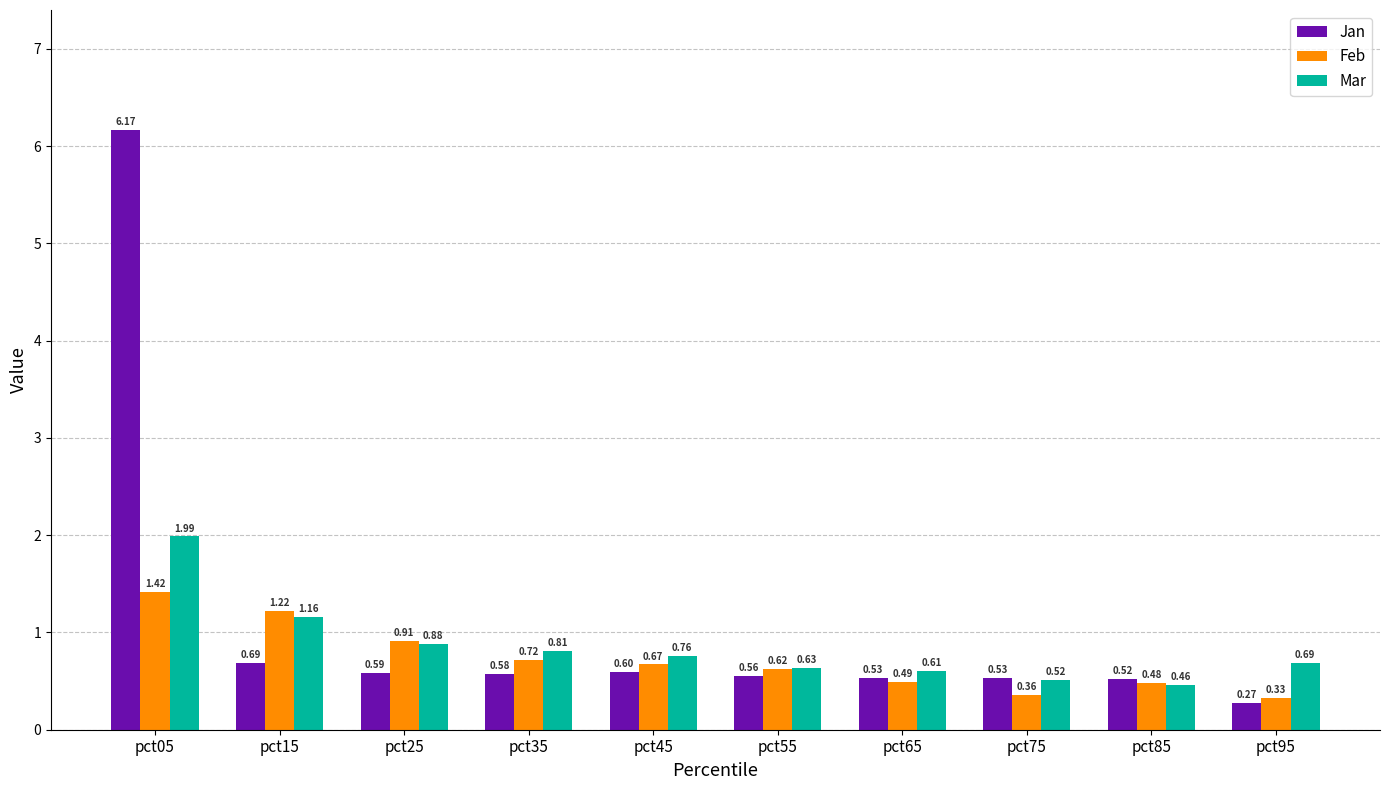

What are all the series names shown in the legend?

Jan, Feb, Mar